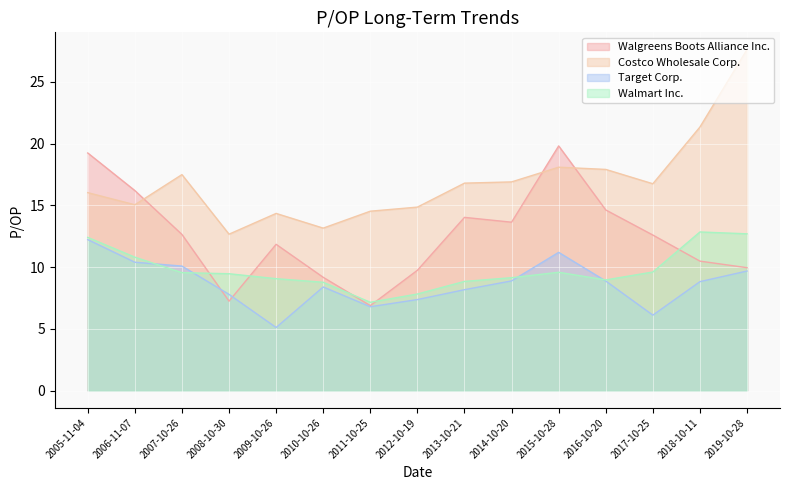

Reading left to right, transcribe all the data shown in this chart.

Walgreens Boots Alliance Inc.: 2005-11-04=19.2	2006-11-07=16.2	2007-10-26=12.7	2008-10-30=7.2	2009-10-26=11.8	2010-10-26=9.2	2011-10-25=6.9	2012-10-19=9.8	2013-10-21=14.0	2014-10-20=13.6	2015-10-28=19.8	2016-10-20=14.6	2017-10-25=12.6	2018-10-11=10.5	2019-10-28=10.0
Costco Wholesale Corp.: 2005-11-04=16.0	2006-11-07=15.1	2007-10-26=17.5	2008-10-30=12.7	2009-10-26=14.3	2010-10-26=13.2	2011-10-25=14.5	2012-10-19=14.9	2013-10-21=16.8	2014-10-20=16.9	2015-10-28=18.1	2016-10-20=17.9	2017-10-25=16.8	2018-10-11=21.3	2019-10-28=27.6
Target Corp.: 2005-11-04=12.2	2006-11-07=10.4	2007-10-26=10.1	2008-10-30=7.8	2009-10-26=5.1	2010-10-26=8.4	2011-10-25=6.8	2012-10-19=7.4	2013-10-21=8.2	2014-10-20=8.9	2015-10-28=11.2	2016-10-20=8.9	2017-10-25=6.1	2018-10-11=8.8	2019-10-28=9.7
Walmart Inc.: 2005-11-04=12.4	2006-11-07=10.8	2007-10-26=9.6	2008-10-30=9.5	2009-10-26=9.1	2010-10-26=8.8	2011-10-25=7.2	2012-10-19=7.8	2013-10-21=8.8	2014-10-20=9.2	2015-10-28=9.6	2016-10-20=9.0	2017-10-25=9.6	2018-10-11=12.8	2019-10-28=12.7